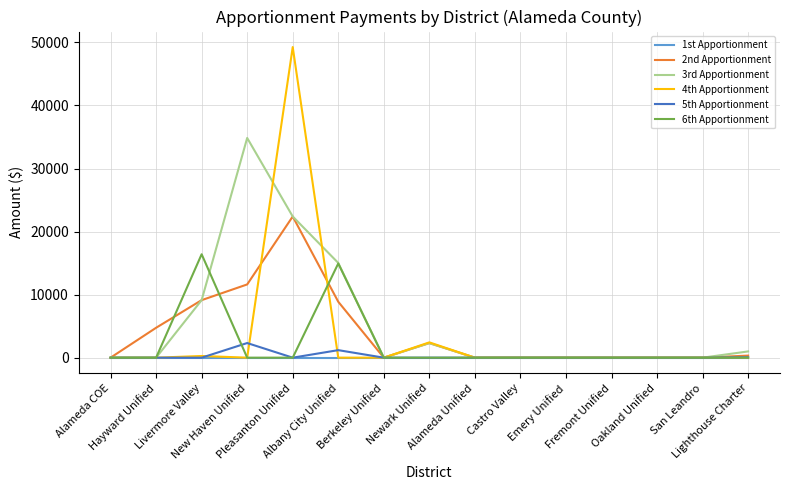

The 6th Apportionment series shows -10494 at Alameda COE. True or false?

False